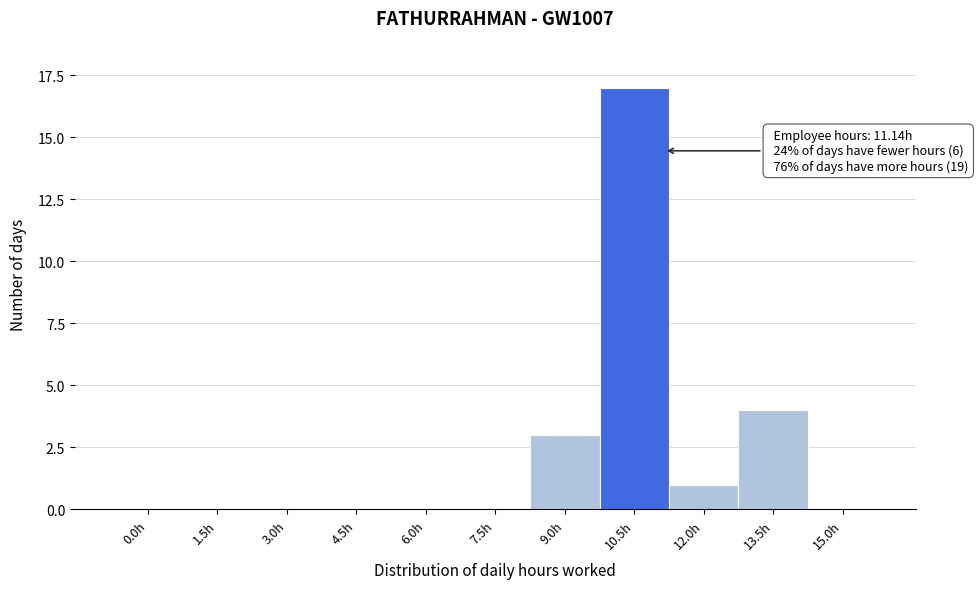

Reading left to right, list all the values displayed in this chart.

0.0h=0	1.5h=0	3.0h=0	4.5h=0	6.0h=0	7.5h=0	9.0h=3	10.5h=17	12.0h=1	13.5h=4	15.0h=0